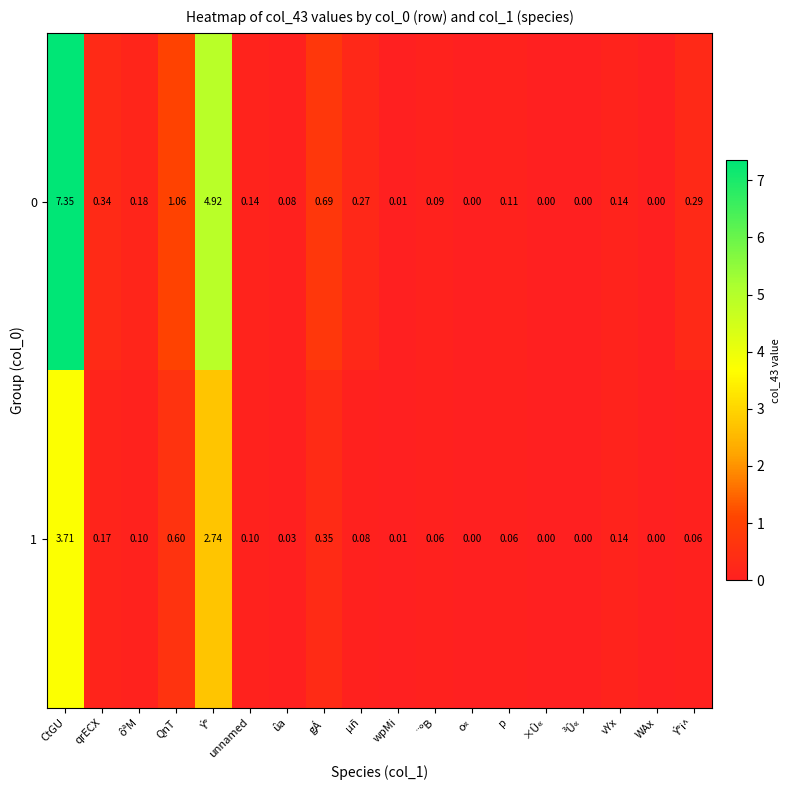

What is the spread (max minus min) of values at Ý°?

2.2